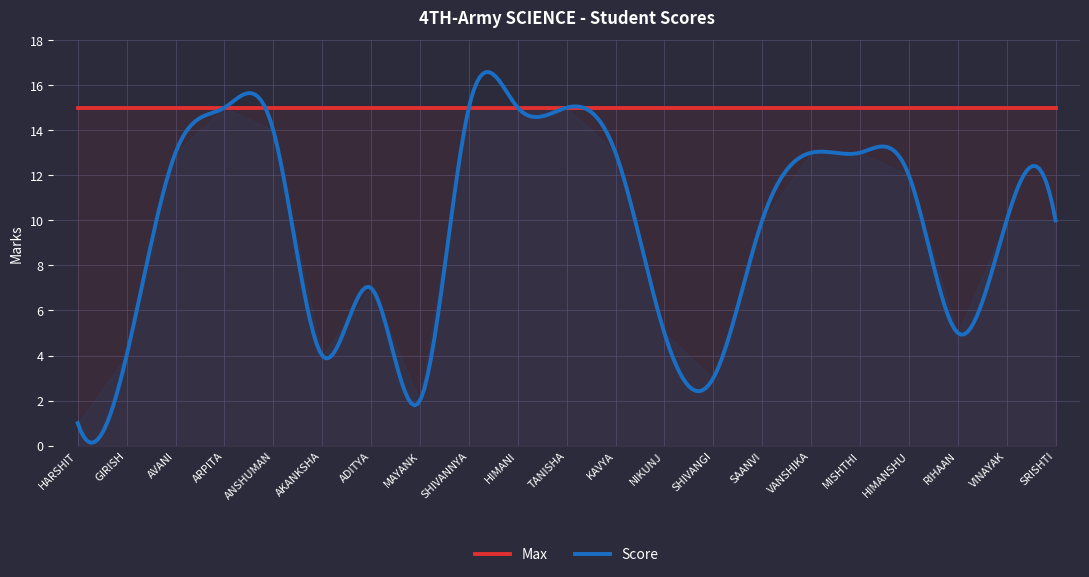

How many lines are shown in the chart?

2